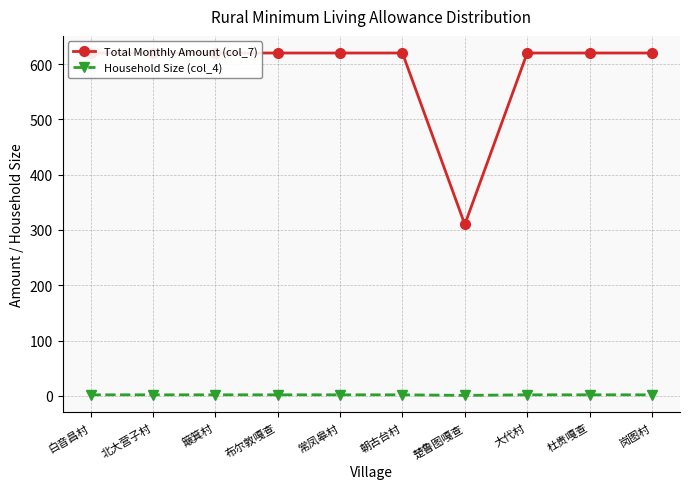

Count the Household Size (col_4) values in the range 2 to 3.

9